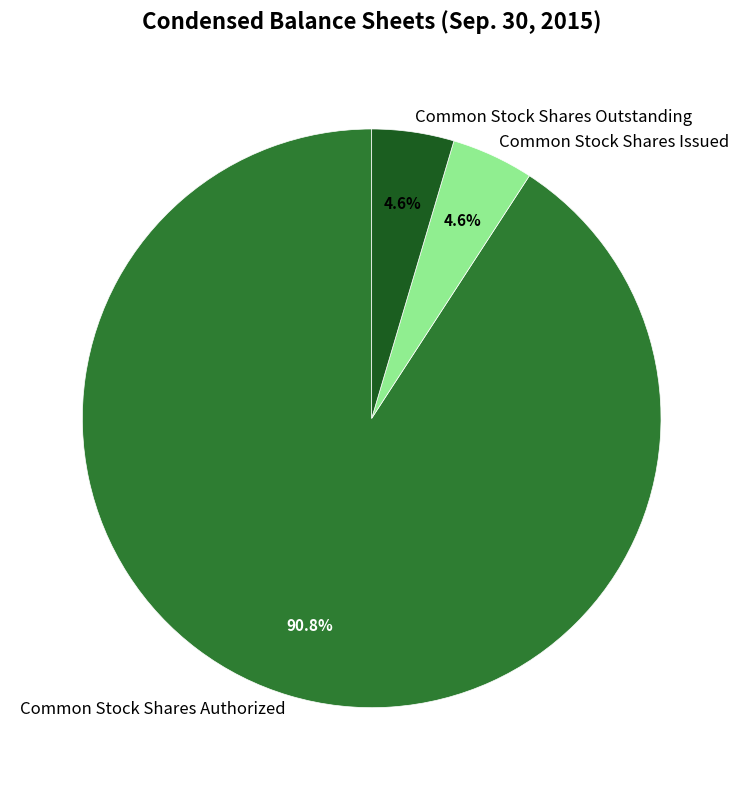

To the nearest percent, what portion does Common Stock Shares Authorized represent?

91%